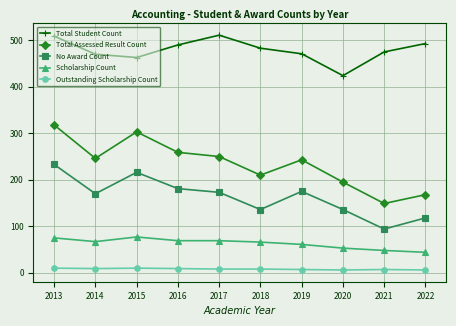

Which series has the largest total across all categories?

Total Student Count